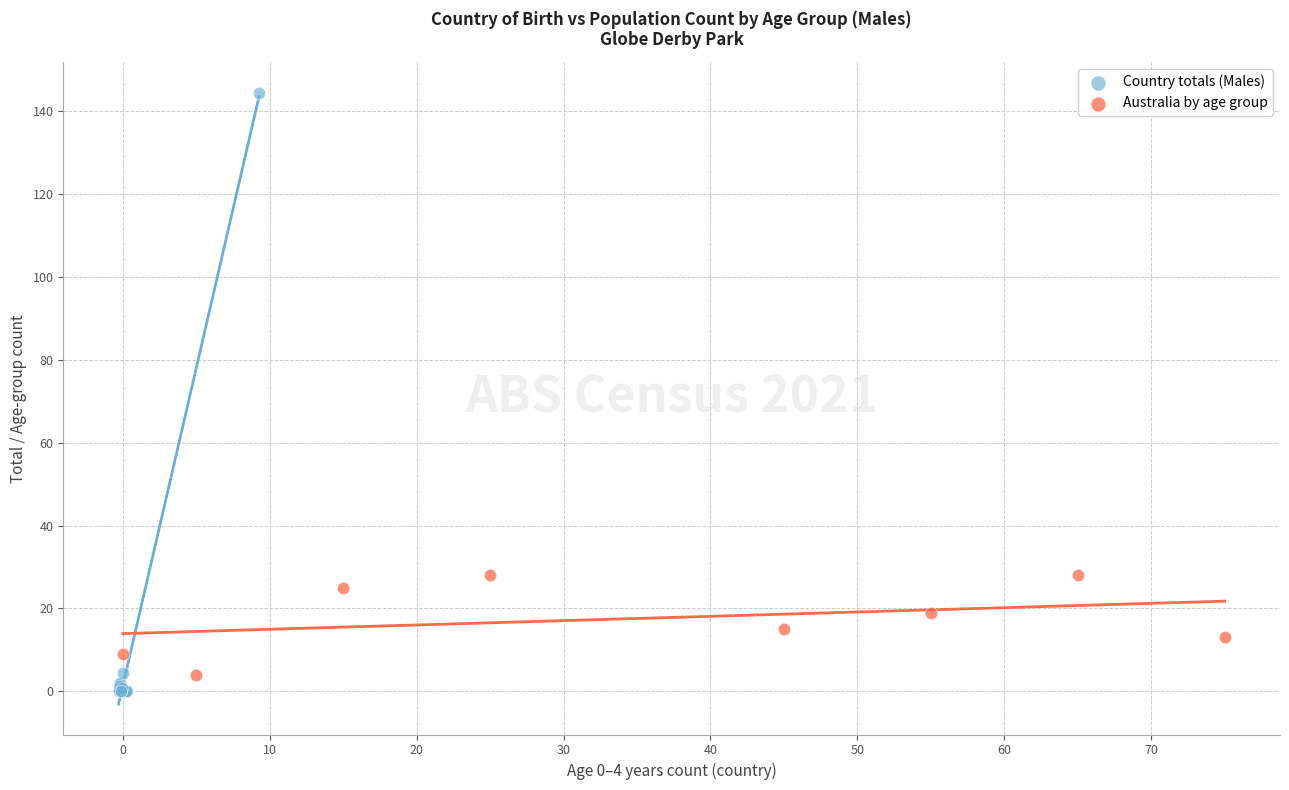

Which series has the largest Y range (max minus min)?

Country totals (Males)